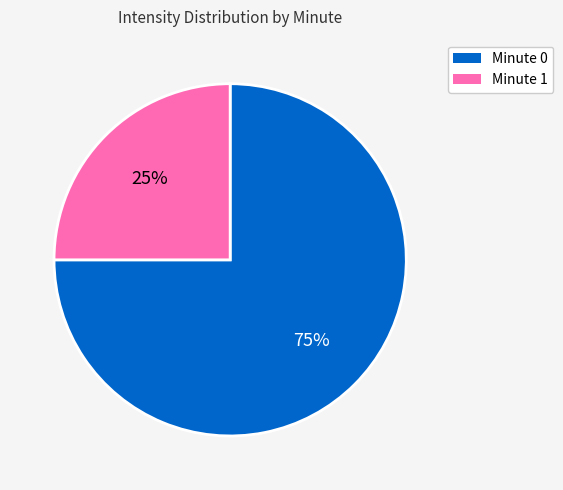

Does Minute 0 represent more than half of the total?

Yes